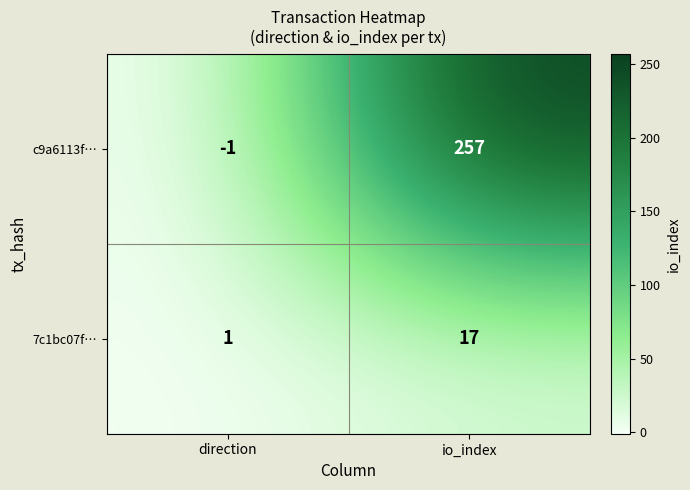

At io_index, list the series in order from largest to smallest.

c9a6113f…, 7c1bc07f…